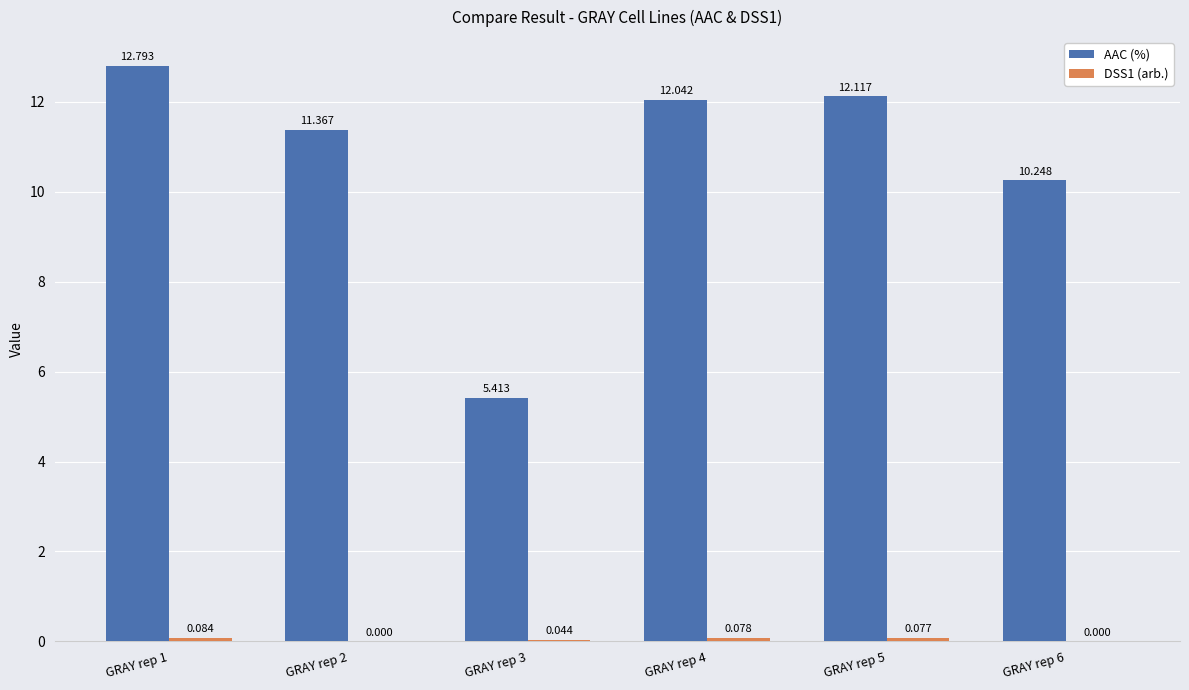

Which series changed the most between GRAY rep 4 and GRAY rep 5?

AAC (%)